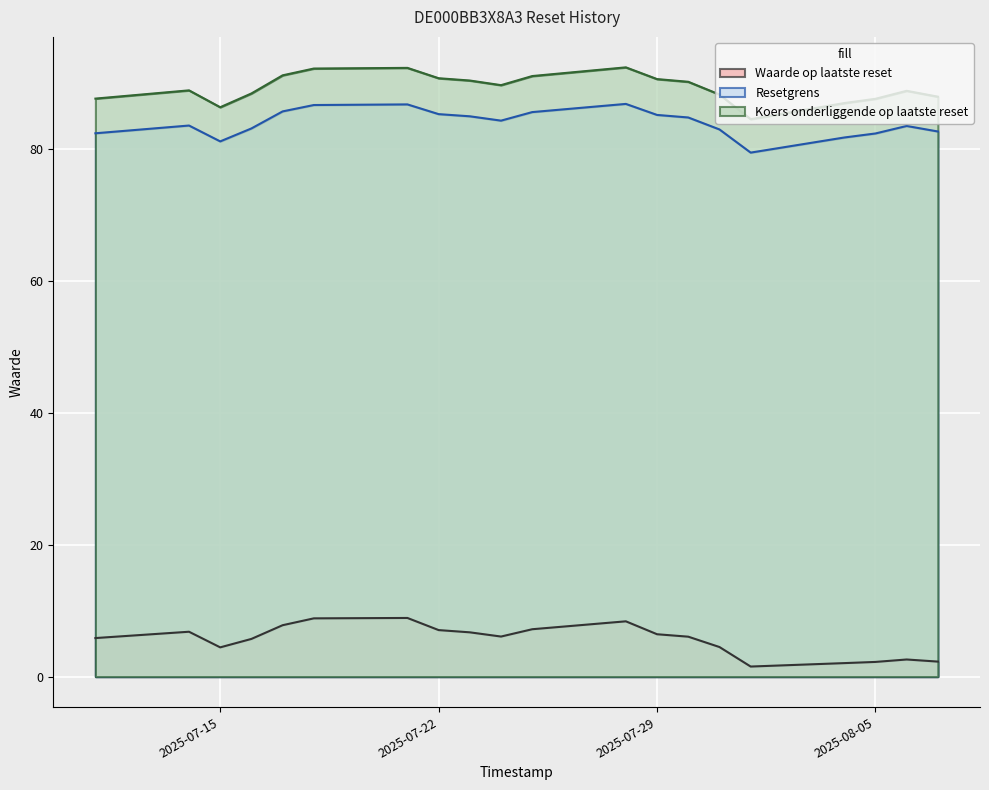

What is the sum of the Waarde op laatste reset values at 2025-08-07 and 2025-07-24?

8.4